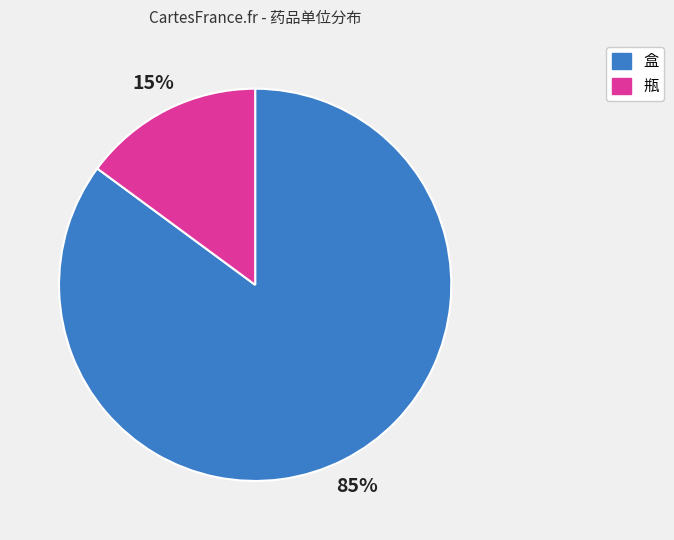

Which category has the smallest portion of the pie?

瓶